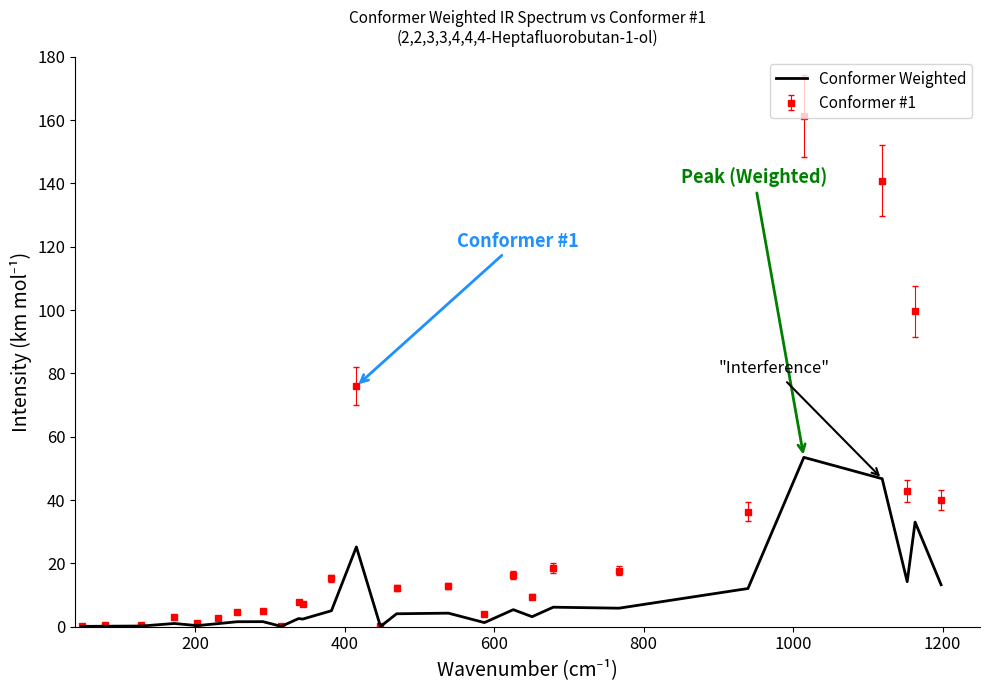

Rank the series by their average value, from highest to lowest.

Conformer #1, Conformer Weighted